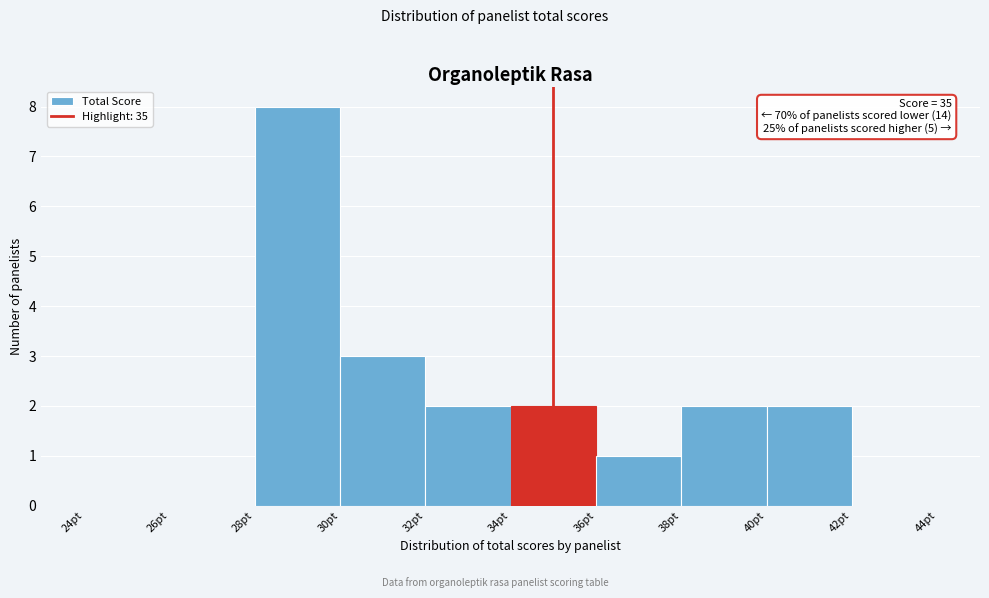

Over which range of the x-axis is the bar tallest?

28 to 30